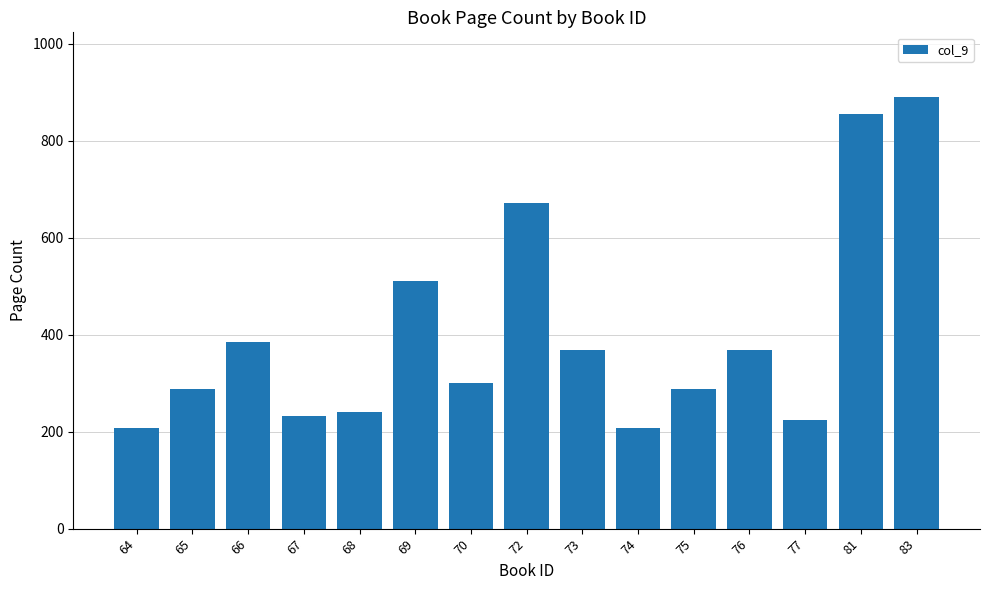

Is it true that the value at 68 is 316?

False